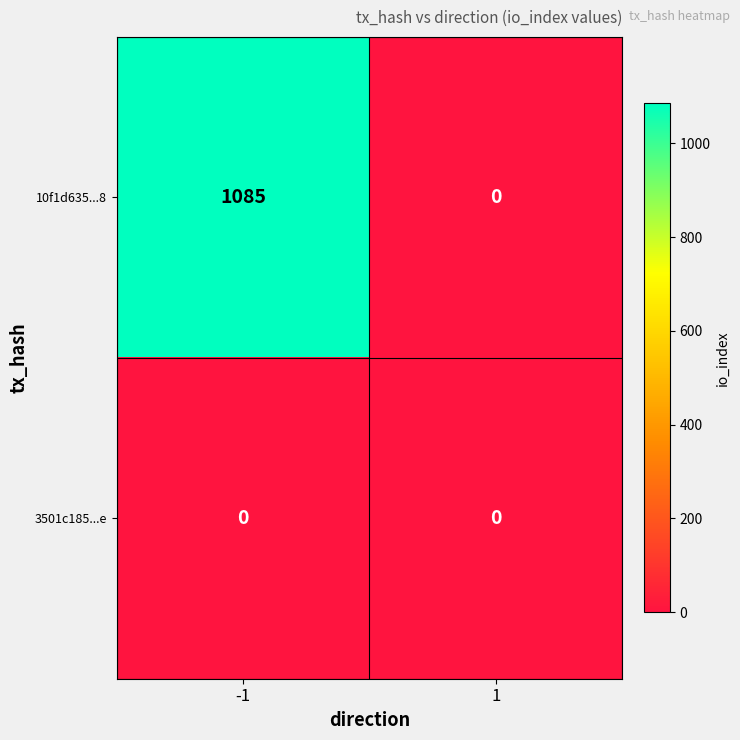

Which series has the largest total across all categories?

10f1d635...8